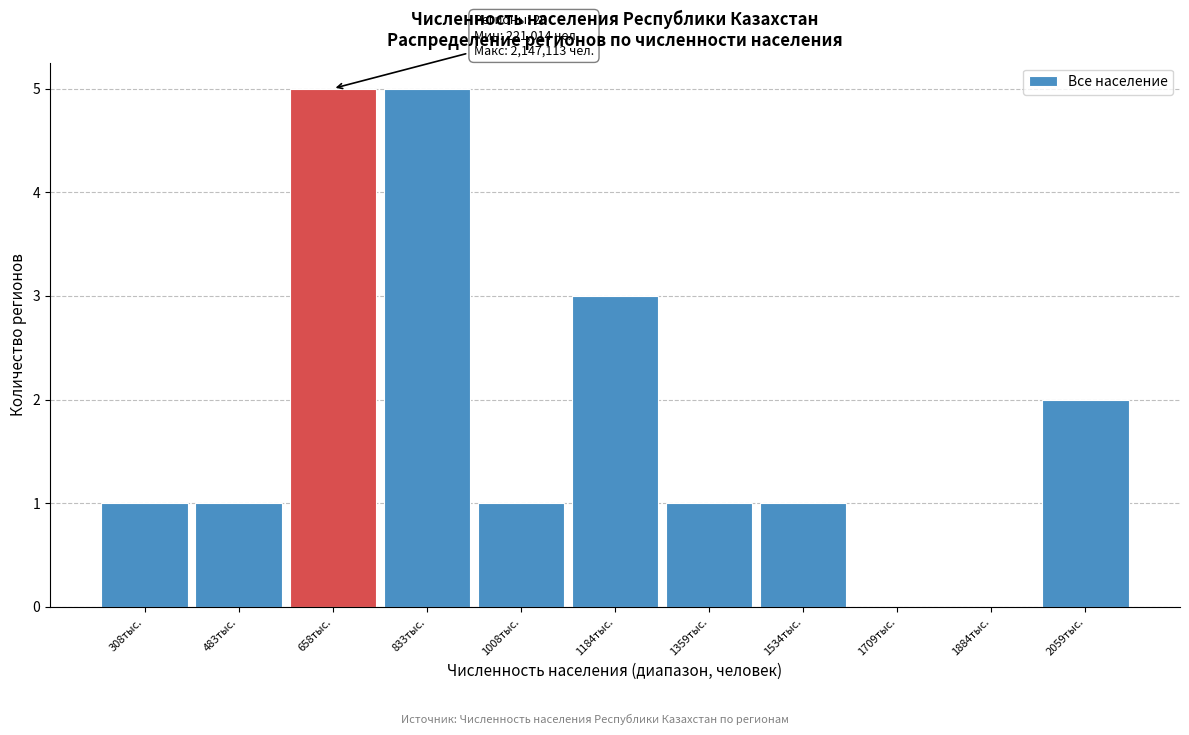

Reading left to right, what are all the values shown in this chart?

308тыс.=1	483тыс.=1	658тыс.=5	833тыс.=5	1008тыс.=1	1184тыс.=3	1359тыс.=1	1534тыс.=1	1709тыс.=0	1884тыс.=0	2059тыс.=2